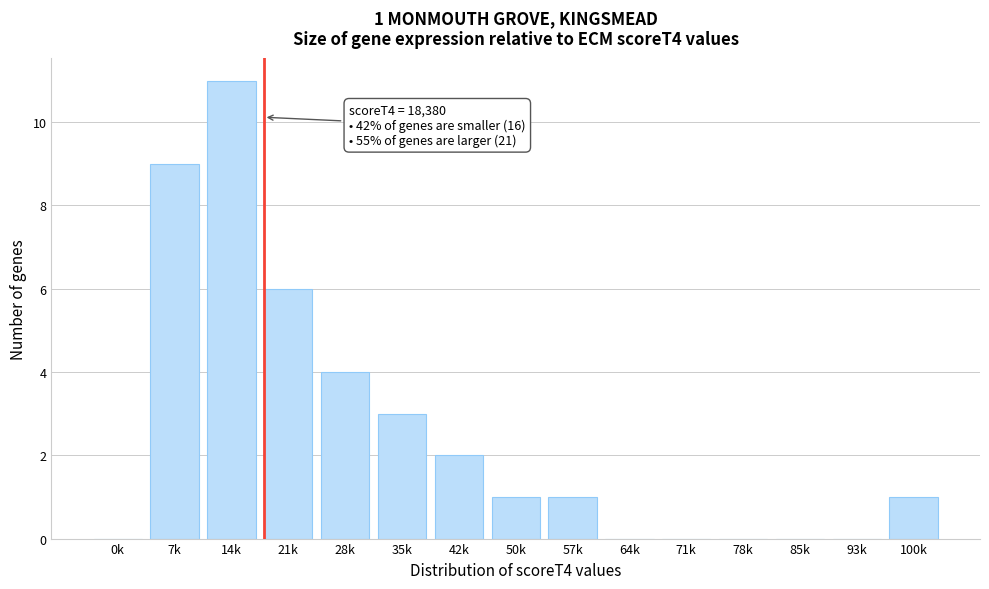

Reading left to right, transcribe all the data shown in this chart.

0k=0	7k=9	14k=11	21k=6	28k=4	35k=3	42k=2	50k=1	57k=1	64k=0	71k=0	78k=0	85k=0	93k=0	100k=1